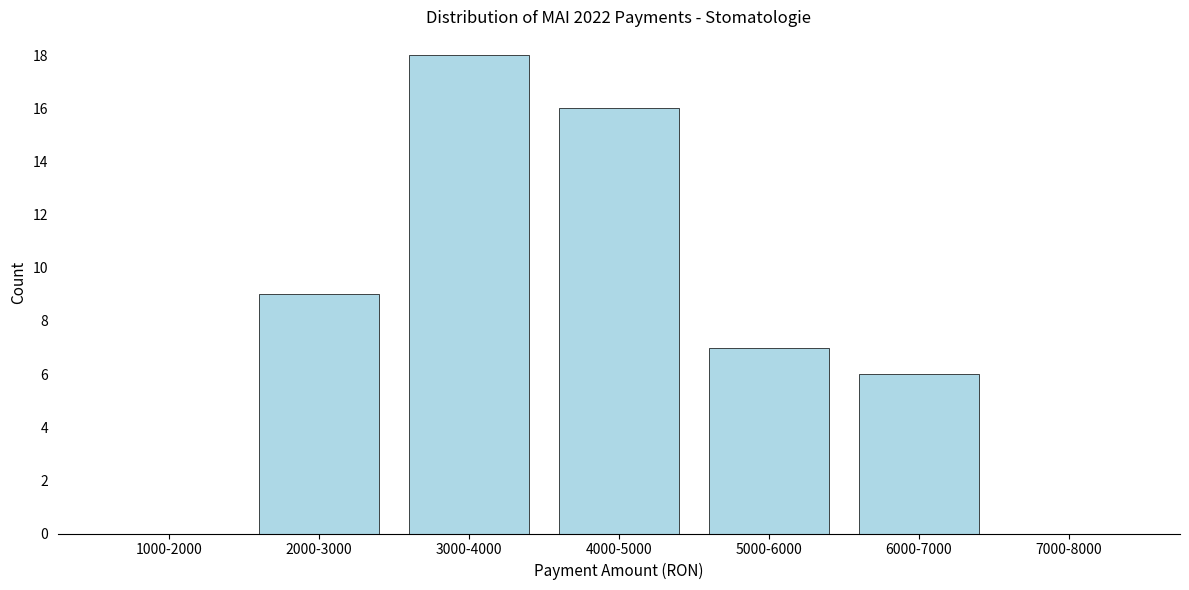

Reading left to right, transcribe all the data shown in this chart.

1000-2000=0	2000-3000=9	3000-4000=18	4000-5000=16	5000-6000=7	6000-7000=6	7000-8000=0